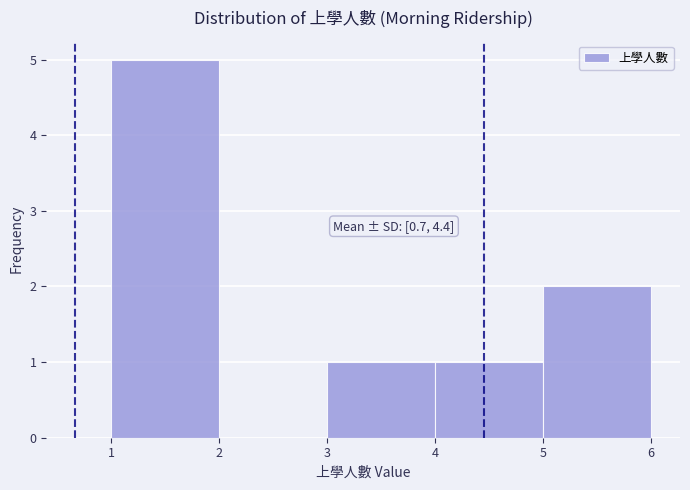

Over which range of the x-axis is the bar tallest?

1 to 2